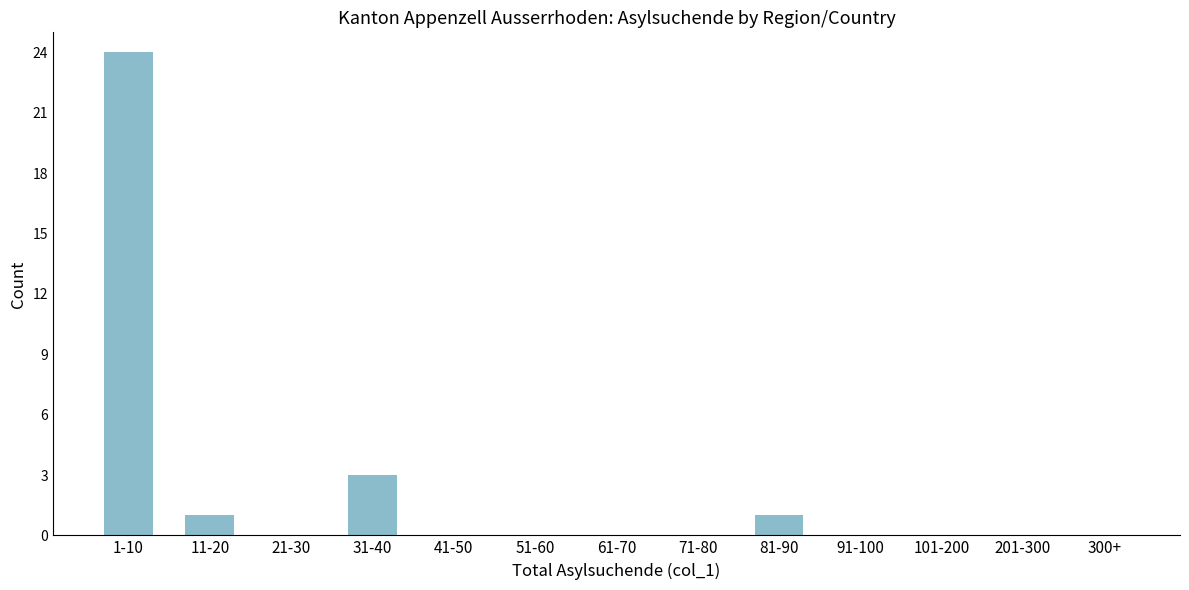

Reading left to right, transcribe all the data shown in this chart.

1-10=24	11-20=1	21-30=0	31-40=3	41-50=0	51-60=0	61-70=0	71-80=0	81-90=1	91-100=0	101-200=0	201-300=0	300+=0